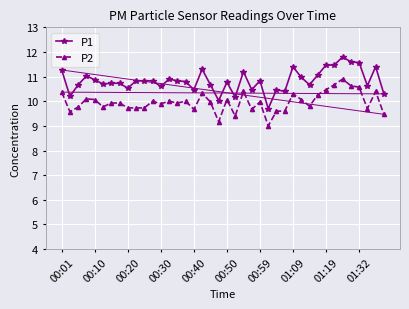

Rank the series by their maximum value, from lowest to highest.

P2, P1